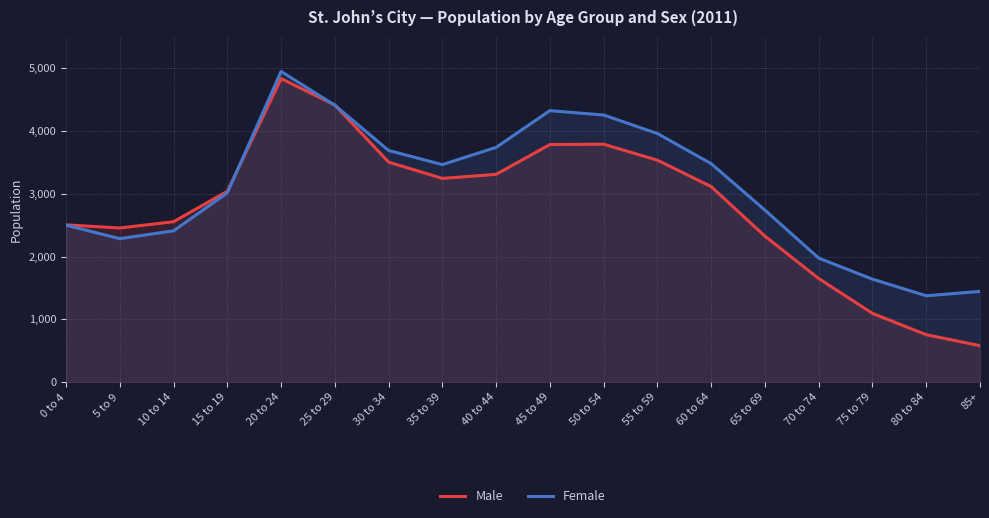

What is the spread (max minus min) of values at 30 to 34?

185